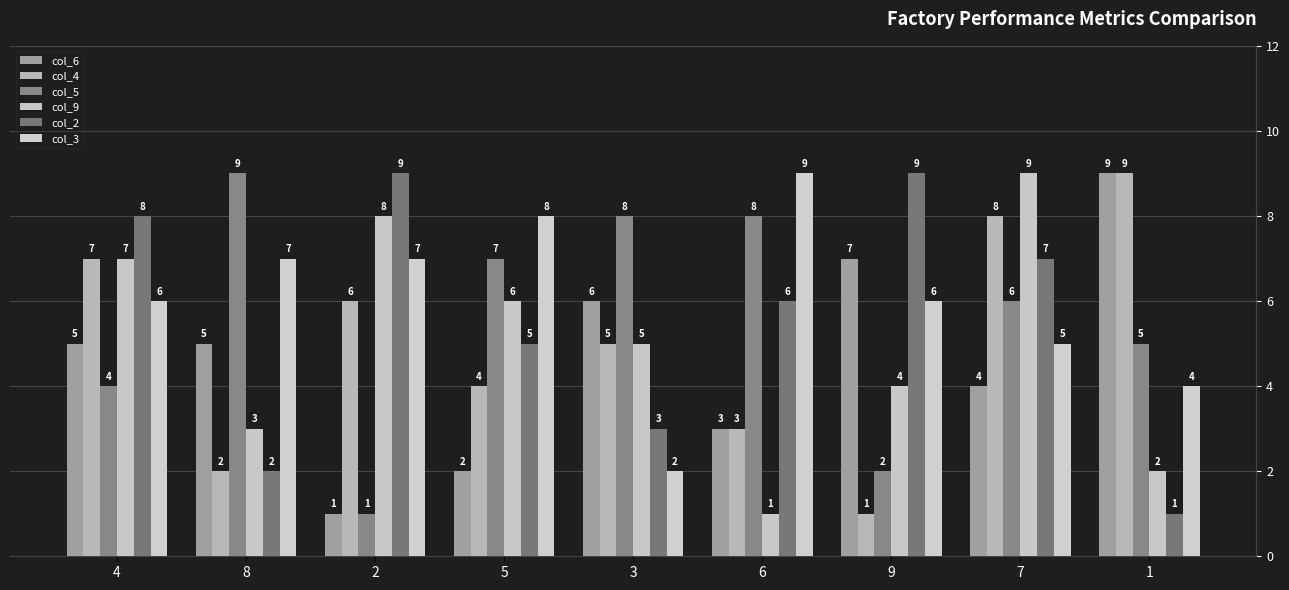

The value of col_3 at 2 is 7. True or false?

True